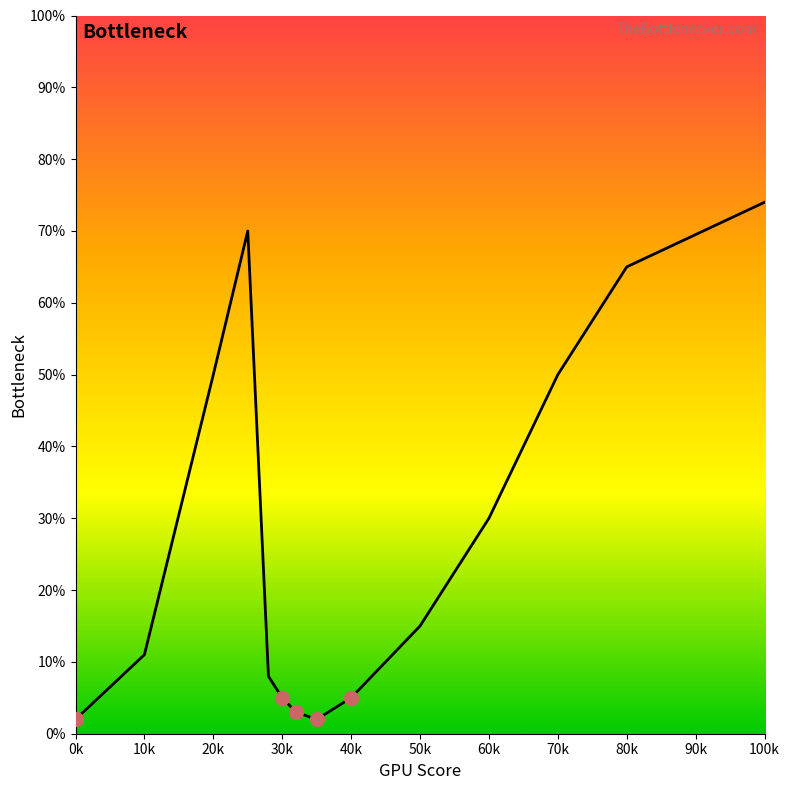

What is the difference between the maximum and minimum values?

72